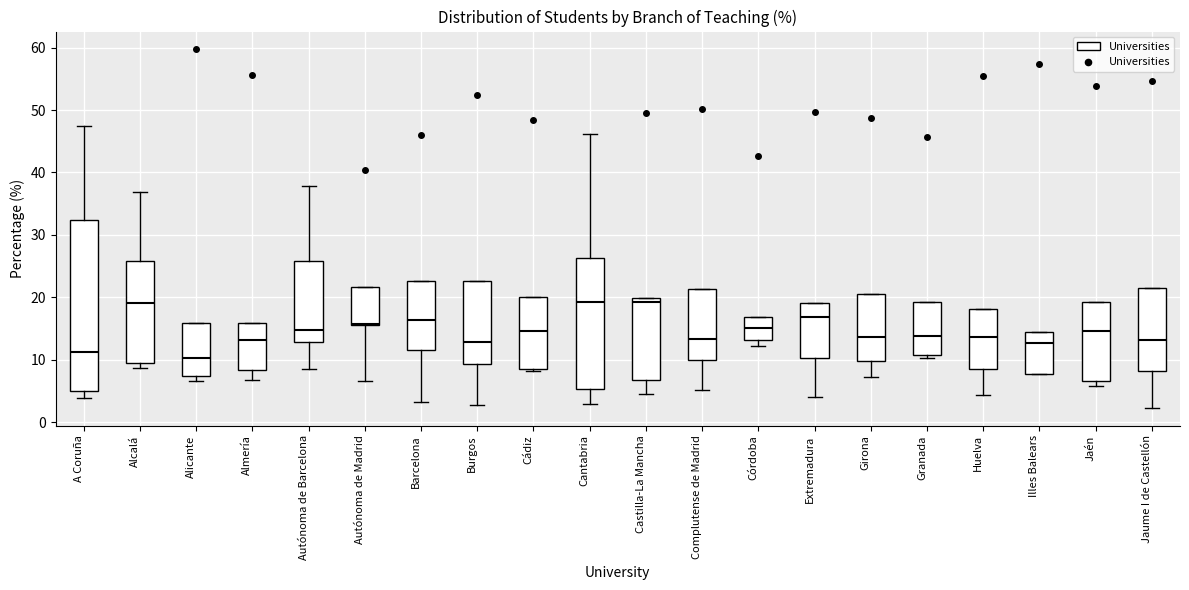

Where does the median line of the box for Barcelona sit on the y-axis? The values are not printed on the chart, so give them approximately, as read against the axis.

16